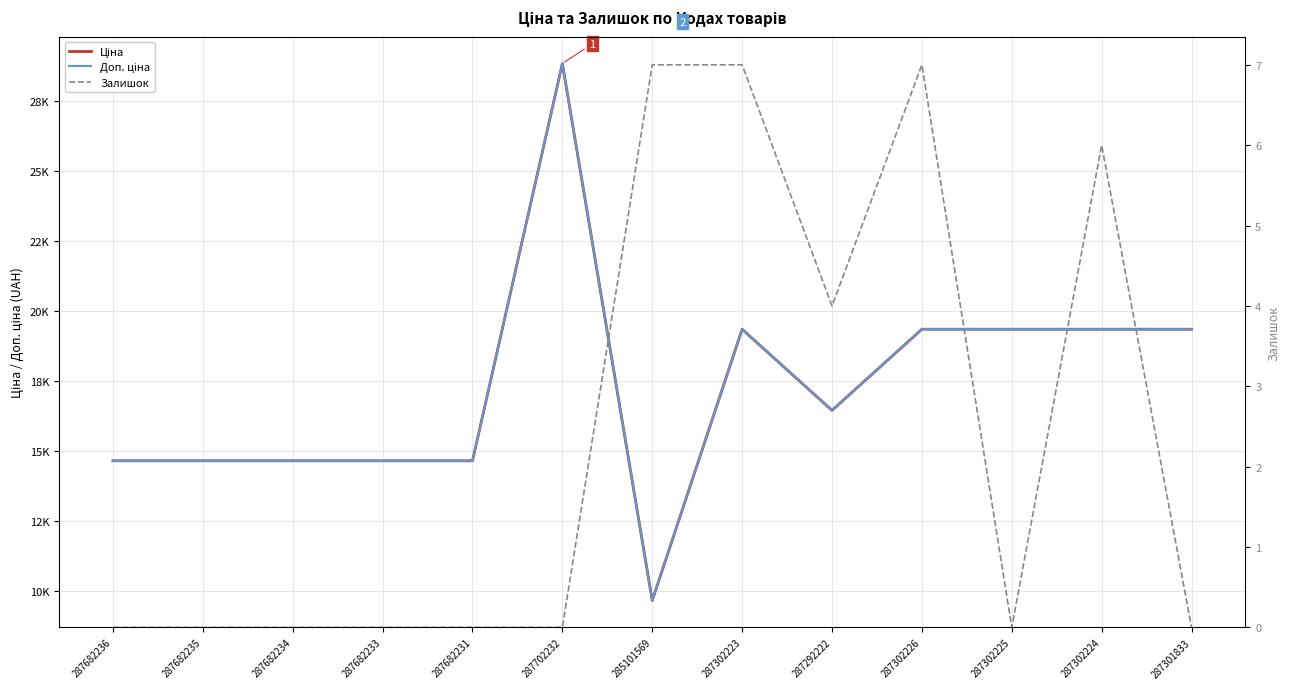

What position from the right is 287682236?

13